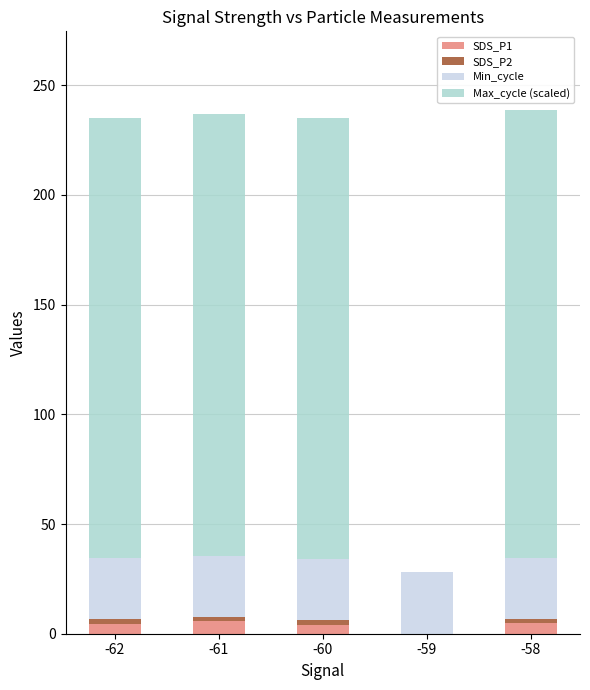

What is the total value across all series at -59?

28.0